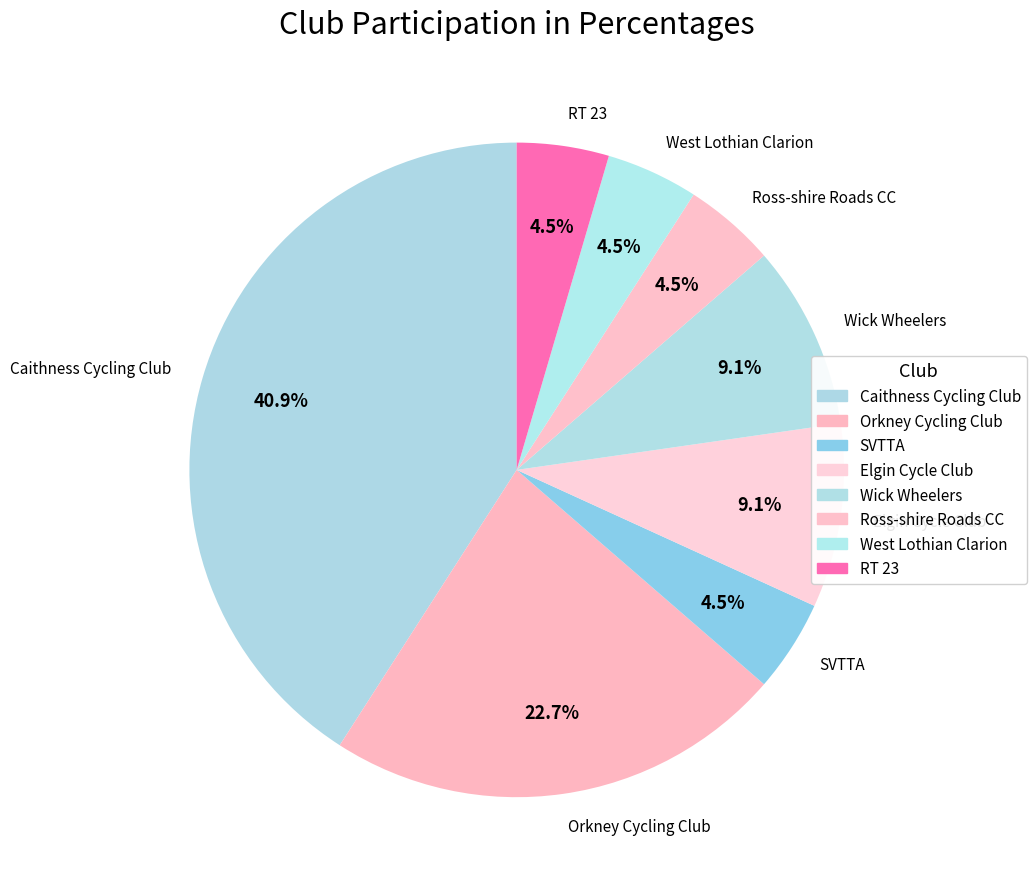

True or false: Caithness Cycling Club accounts for 47% of the total.

False